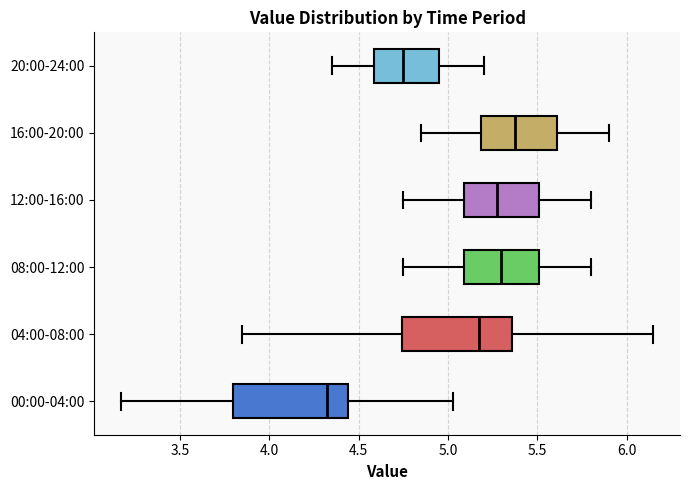

Reading bottom to top, read every box against the x-axis: the position of its median line, the range the box covers, and the ends of its whiskers. The values are not printed on the chart, so give them approximately, as read against the axis.

00:00-04:00: median 4.35, box 3.80 to 4.45, whiskers 3.15 to 5.05
04:00-08:00: median 5.20, box 4.75 to 5.35, whiskers 3.85 to 6.15
08:00-12:00: median 5.30, box 5.10 to 5.50, whiskers 4.75 to 5.80
12:00-16:00: median 5.30, box 5.10 to 5.50, whiskers 4.75 to 5.80
16:00-20:00: median 5.40, box 5.20 to 5.60, whiskers 4.85 to 5.90
20:00-24:00: median 4.75, box 4.60 to 4.95, whiskers 4.35 to 5.20